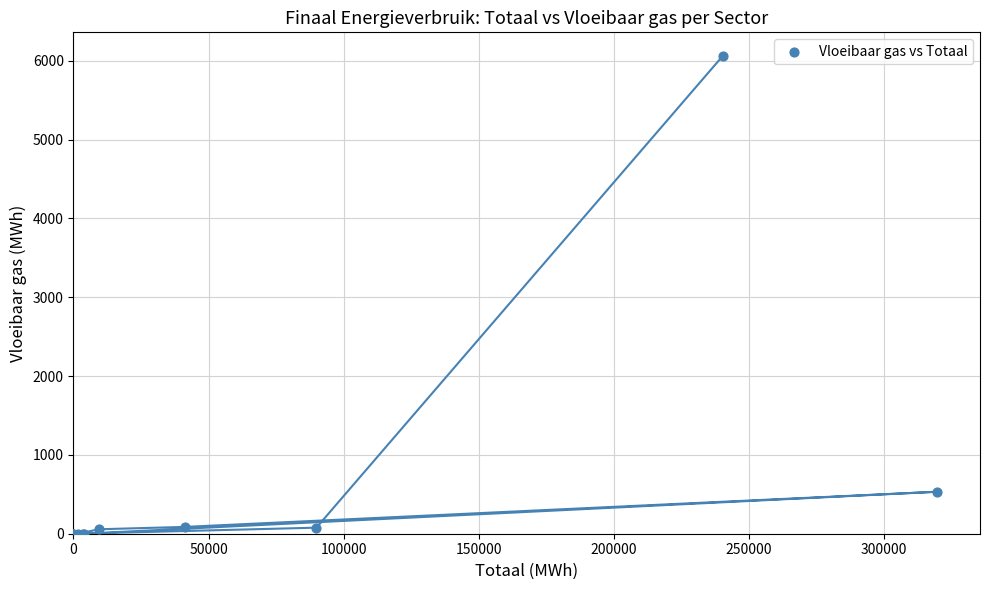

What Y value in the scatter plot is closest to 3028?

532.4